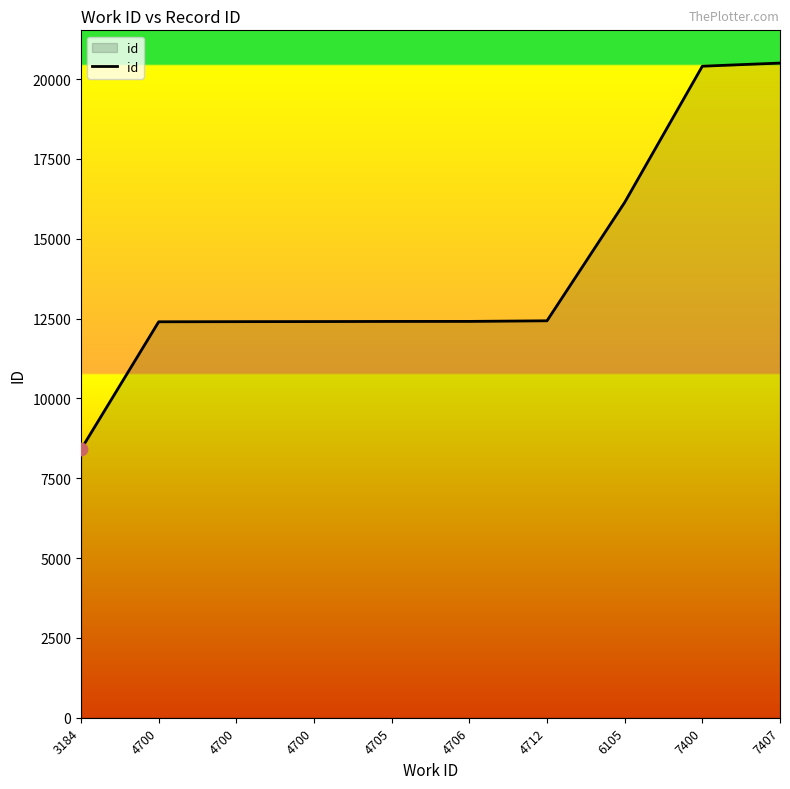

What is the change in value from 4700 to 4700?

+7